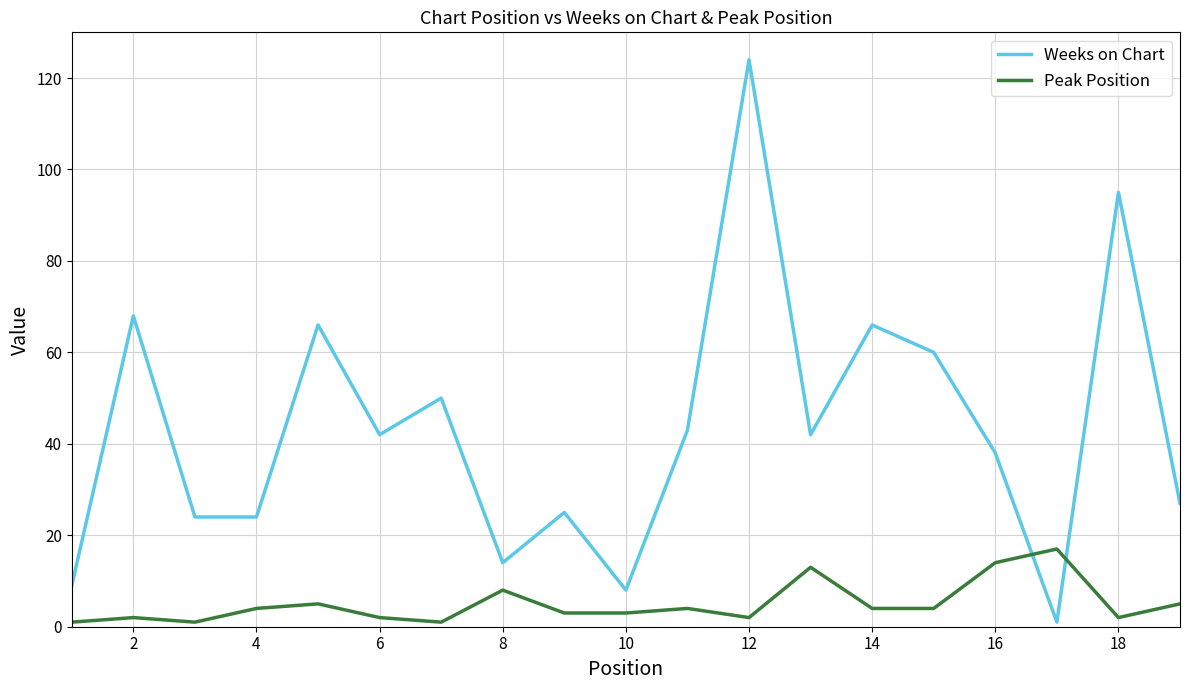

True or false: Weeks on Chart and Peak Position cross at least once.

True